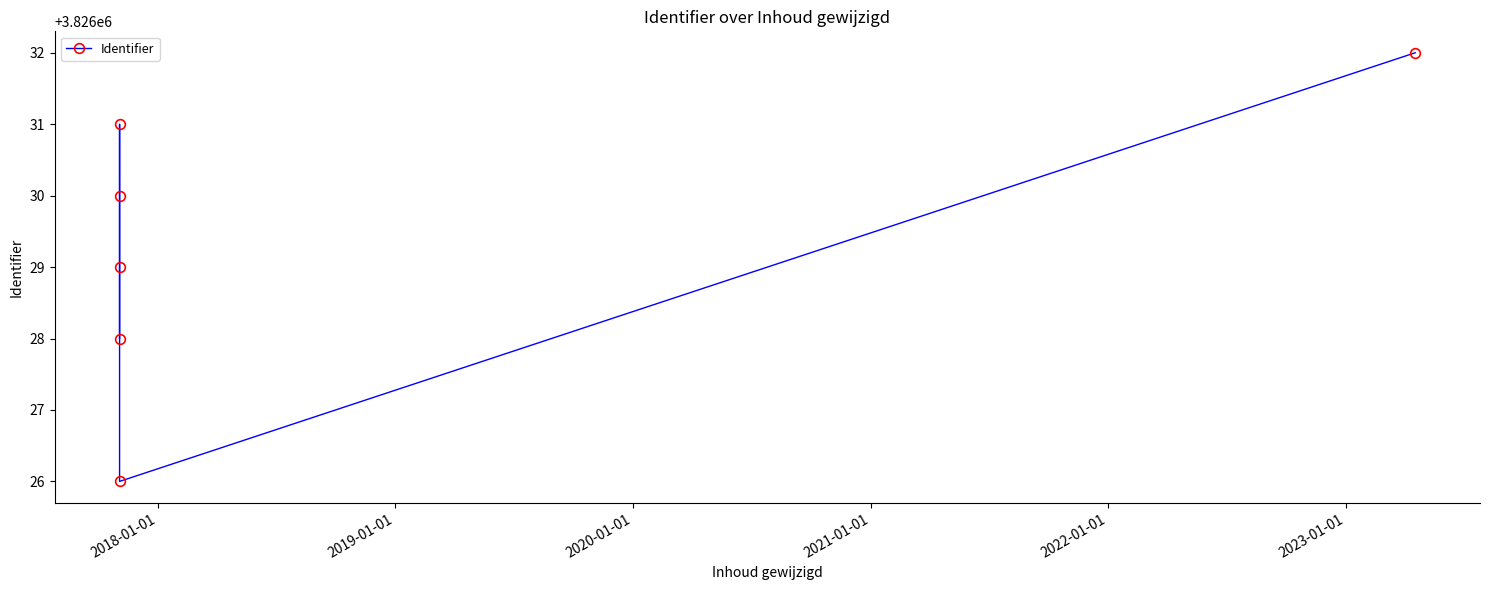

What is the difference between the maximum and minimum values?

6